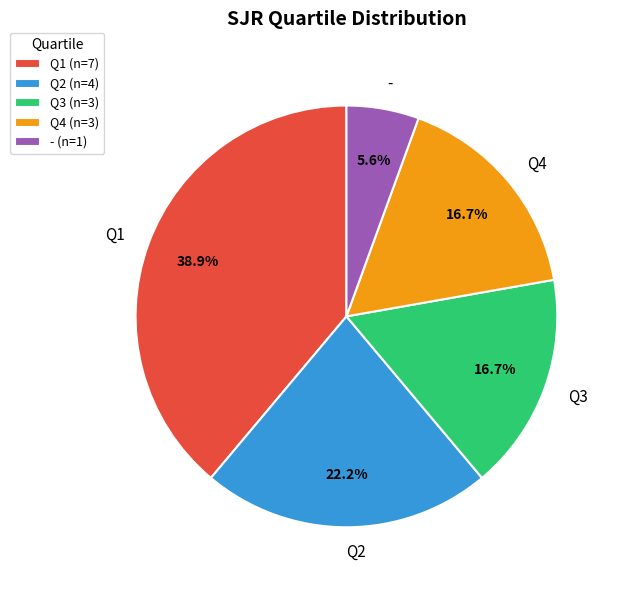

Is there a majority slice in this chart?

No